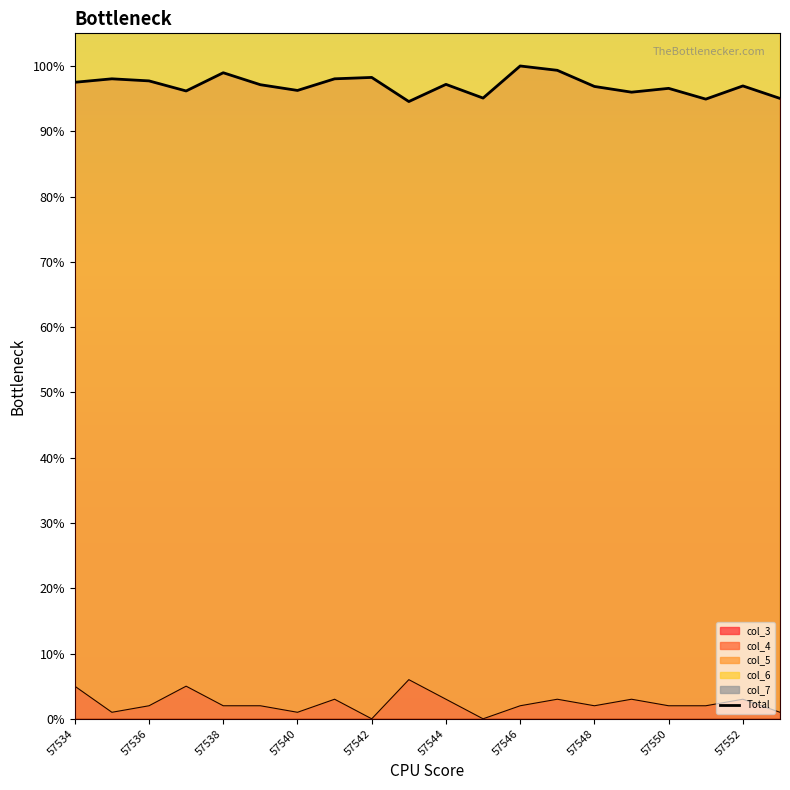

Count the number of values greater than 97.

10